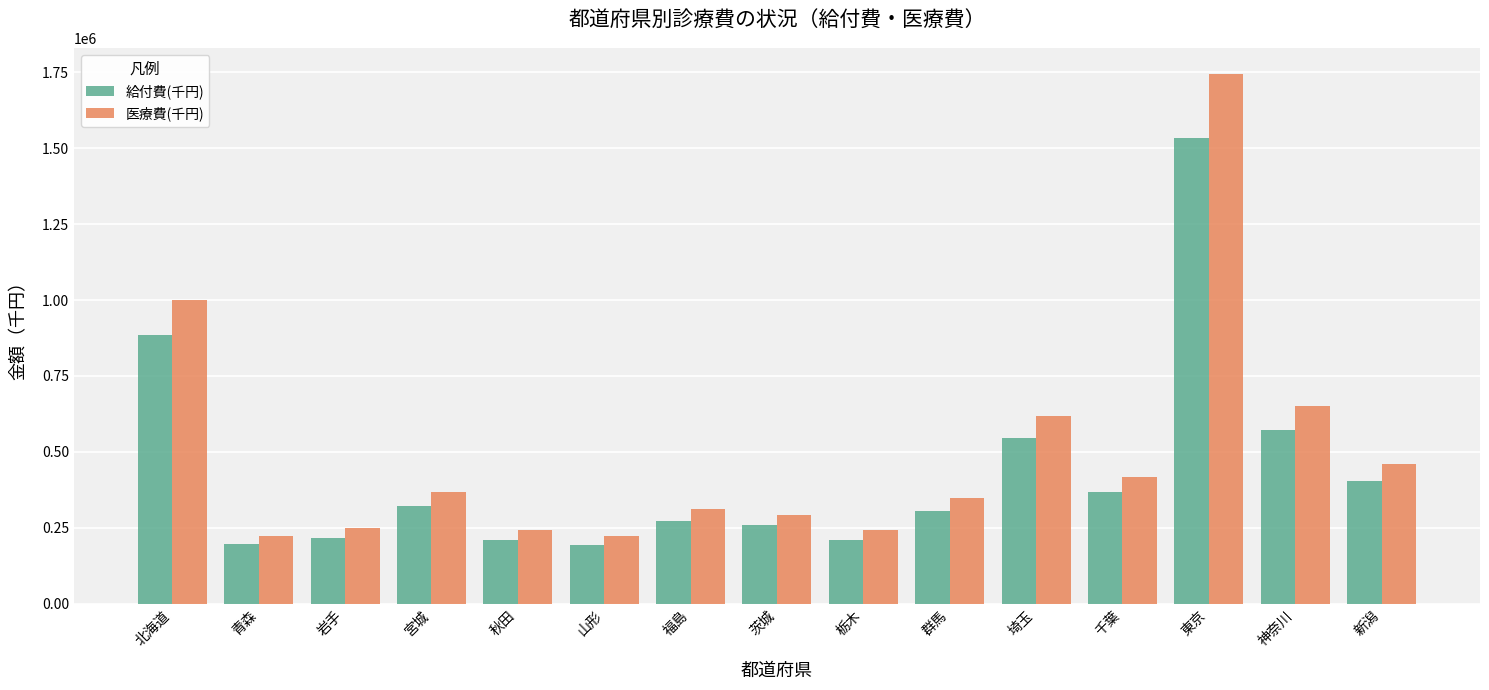

Which series has the widest spread of values?

医療費(千円)